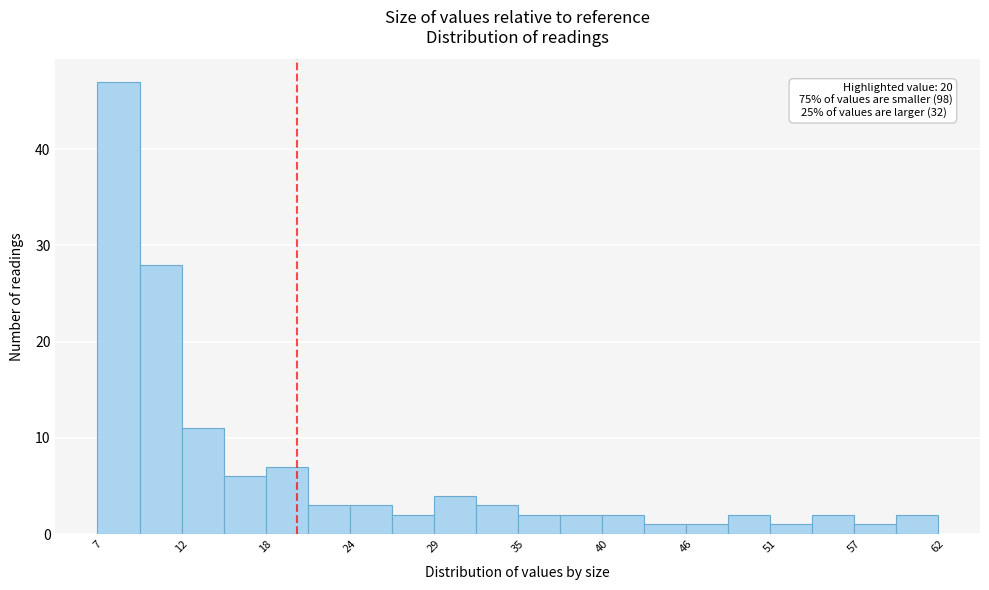

Around what value on the x-axis is the tallest bar? Give the approximate position of its centre, as read against the axis.

8